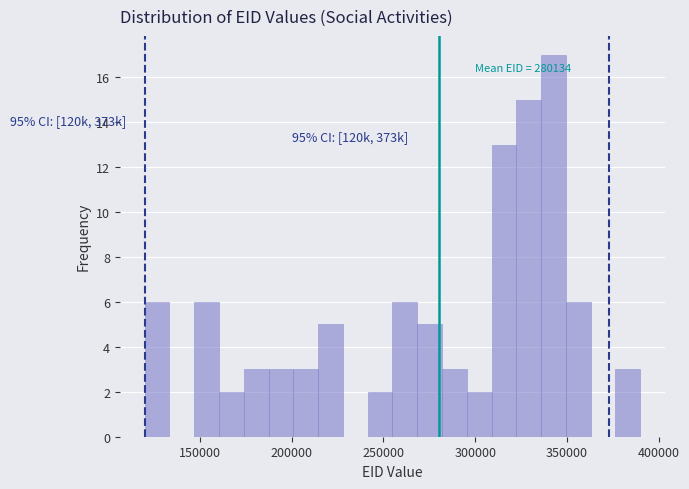

Around what value on the x-axis is the tallest bar? Give the approximate position of its centre, as read against the axis.

345000